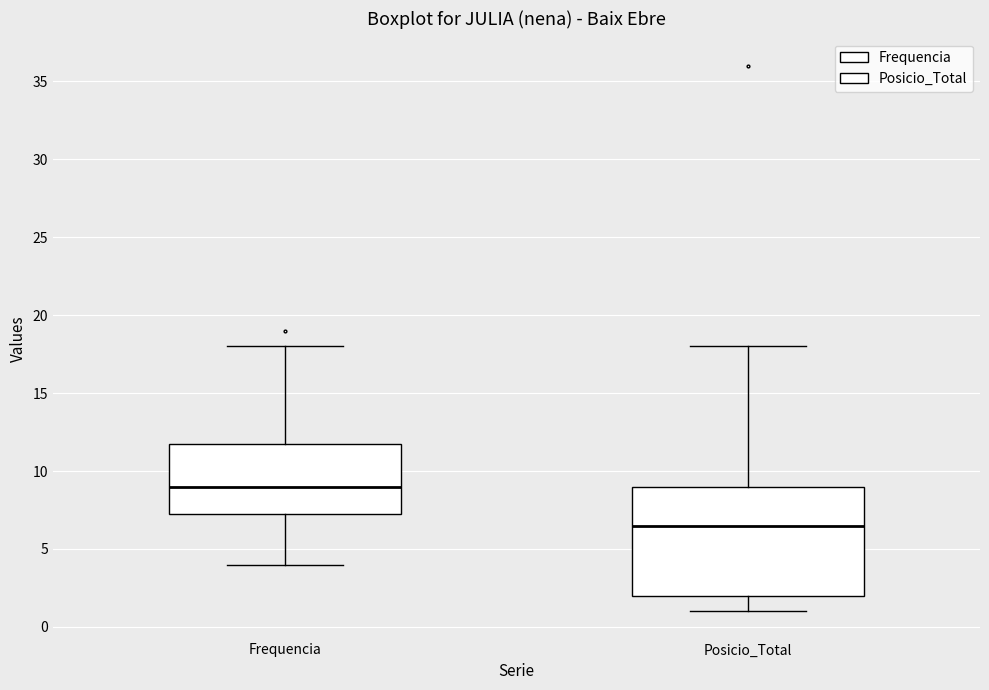

Reading left to right, transcribe this box plot: for each box, give where its median line is, the range the box spans, and where its two whiskers end, as read against the y-axis. The values are not printed on the chart, so give them approximately, as read against the axis.

Frequencia: median 9.0, box 7.5 to 12.0, whiskers 4.0 to 18.0
Posicio_Total: median 6.5, box 2.0 to 9.0, whiskers 1.0 to 18.0